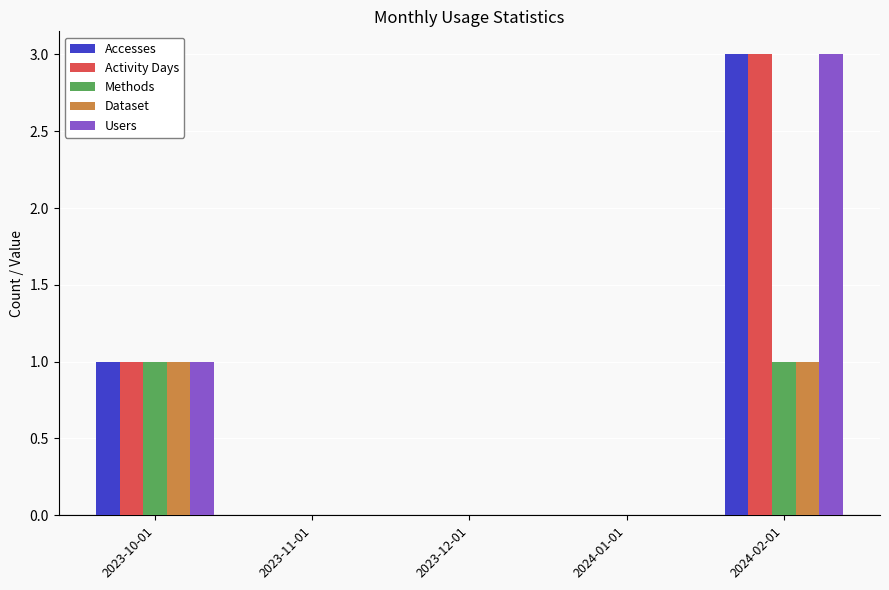

Count the Methods values in the range 0 to 1.

5